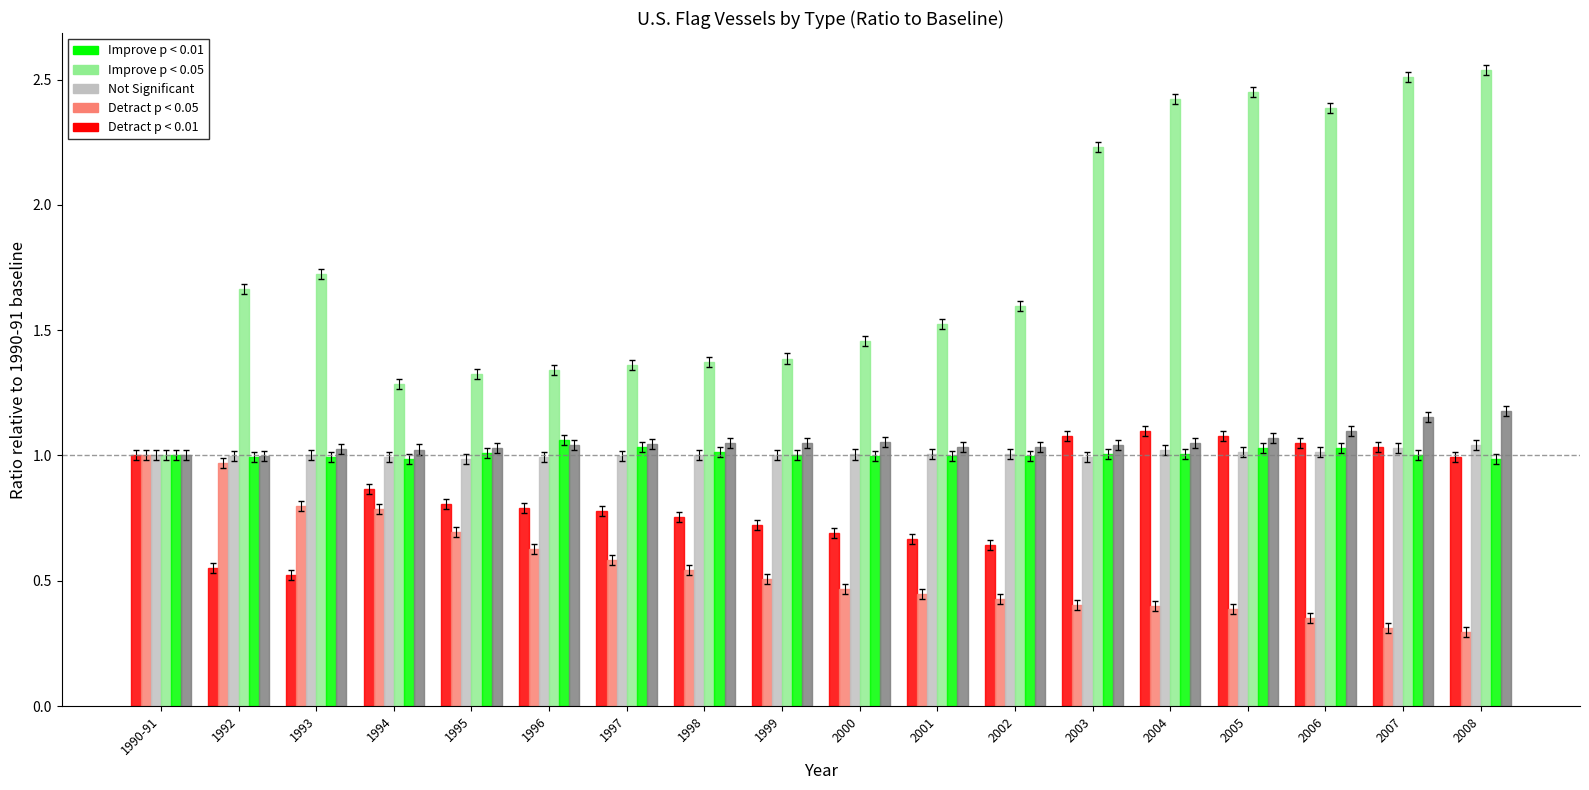

What is the total value across all series at 2007?

7.0